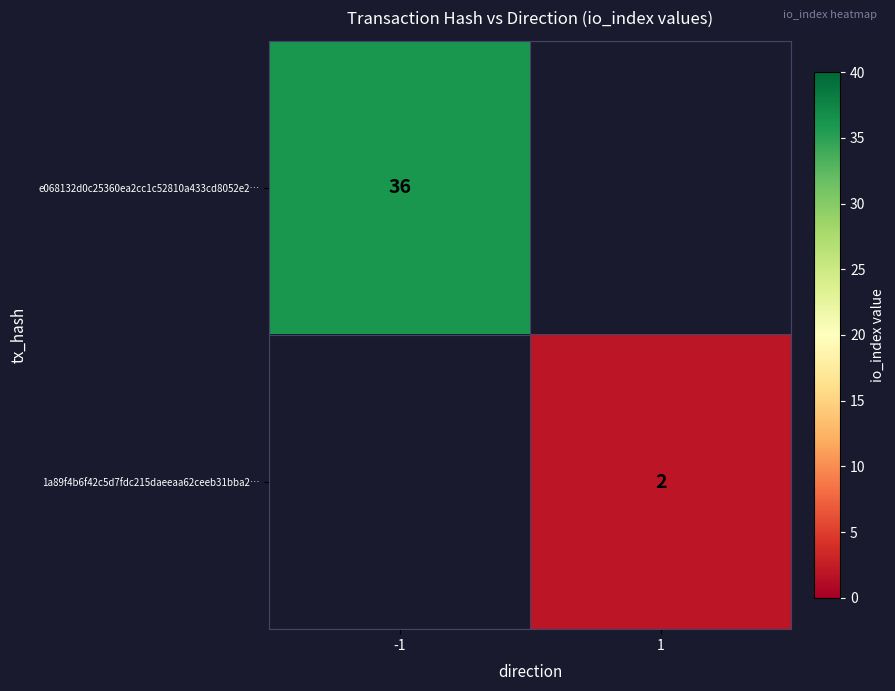

Count the number of data series in this chart.

2